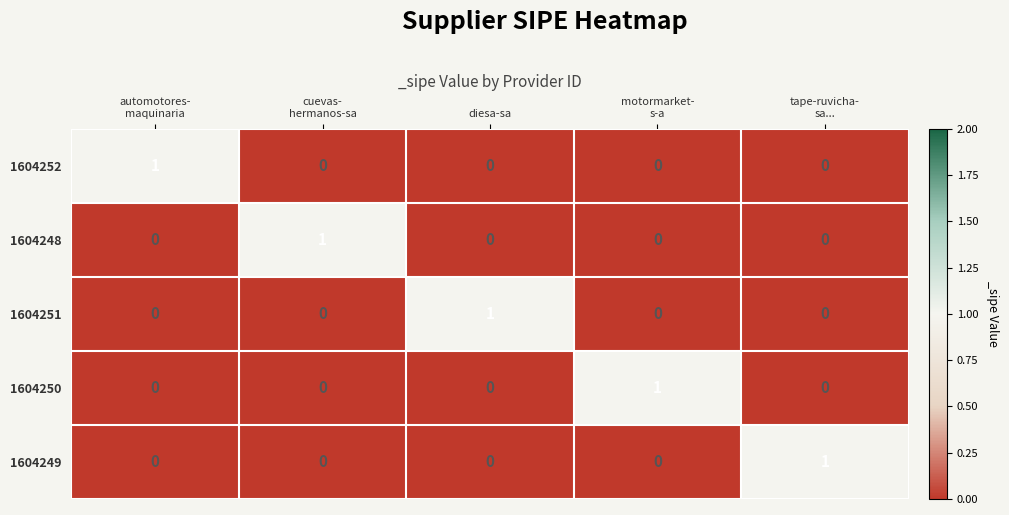

The 1604251 series shows 1 at diesa-sa. True or false?

True